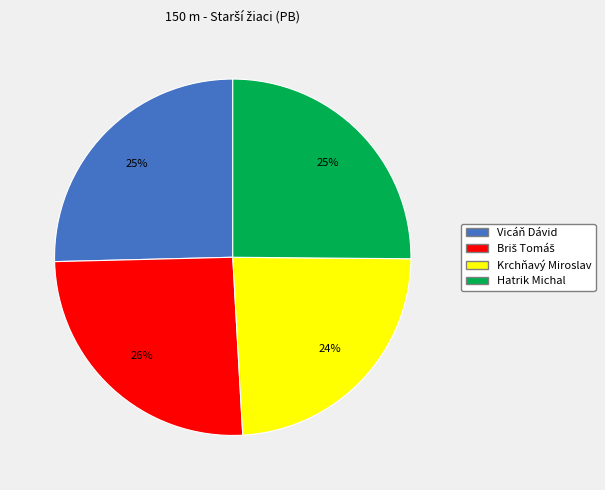

Which slice is the smallest?

Krchňavý Miroslav